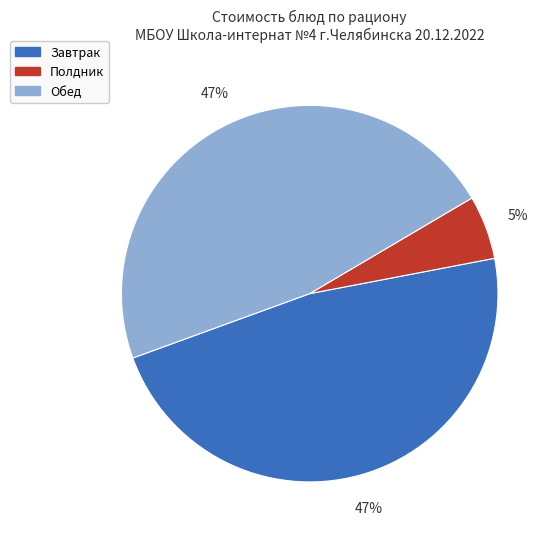

How many segments does this pie chart have?

3